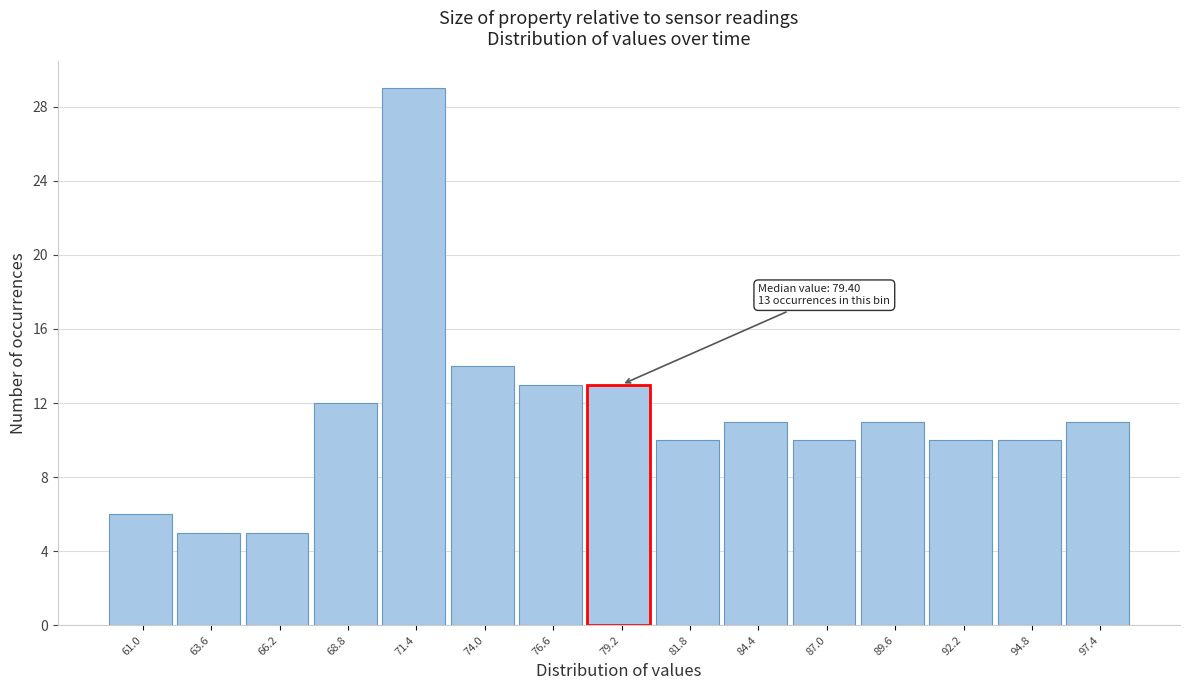

Reading left to right, extract all data points from this chart.

61.0=6	63.6=5	66.2=5	68.8=12	71.4=29	74.0=14	76.6=13	79.2=13	81.8=10	84.4=11	87.0=10	89.6=11	92.2=10	94.8=10	97.4=11